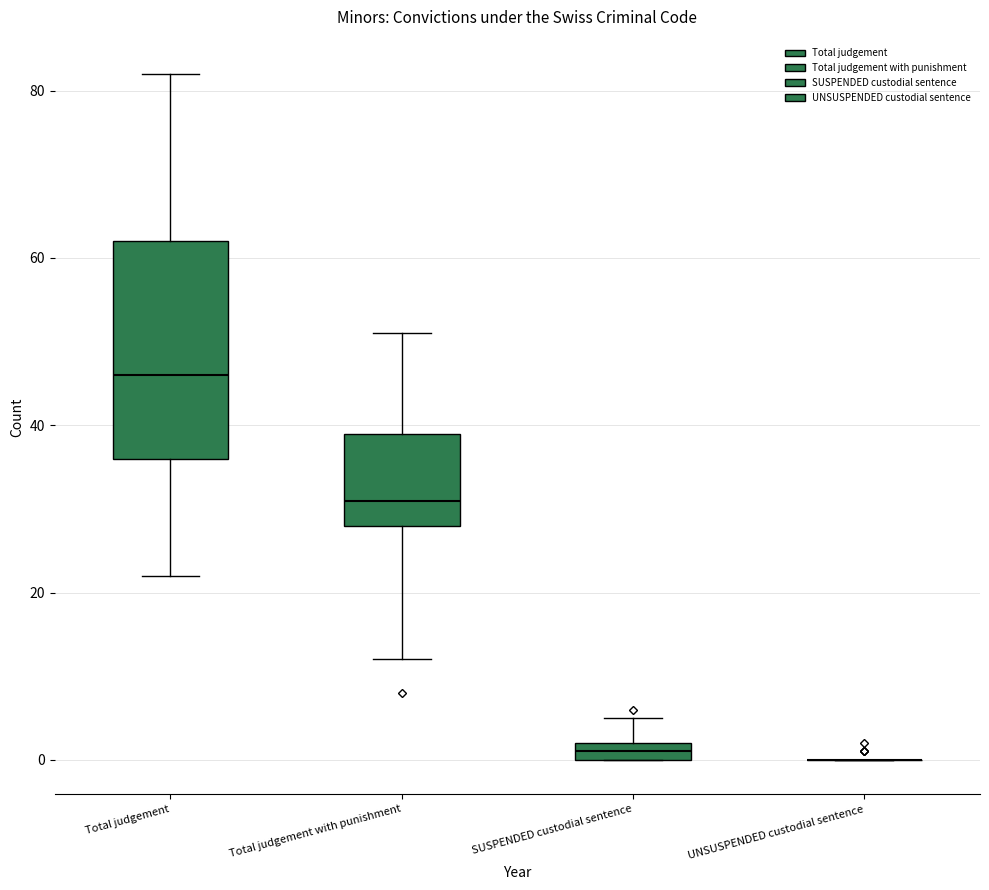

Where does the median line of the box for Total judgement with punishment sit on the y-axis? The values are not printed on the chart, so give them approximately, as read against the axis.

32